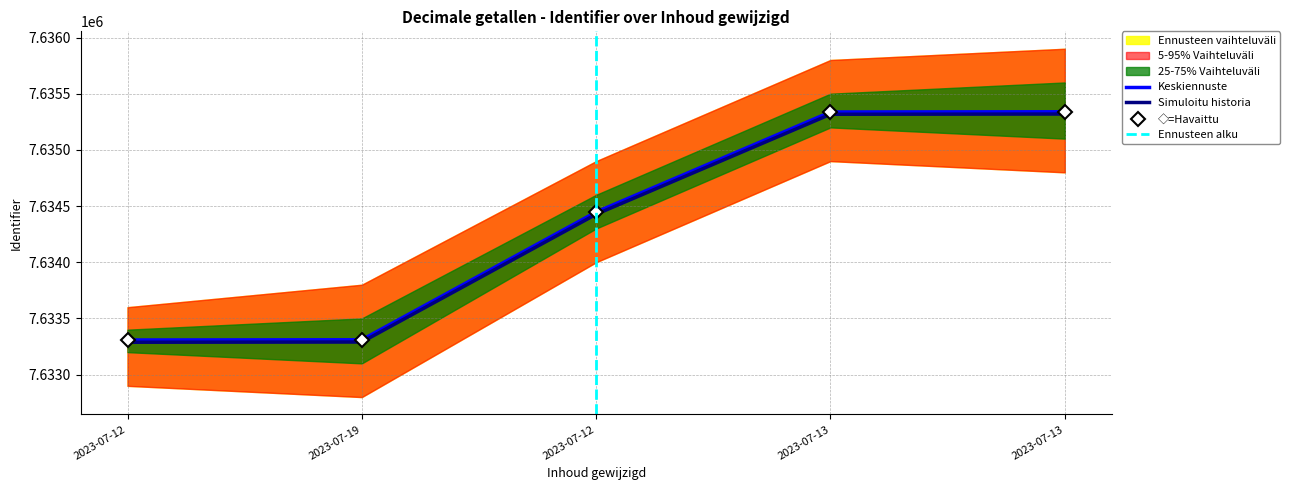

How many categories are shown in the chart?

5